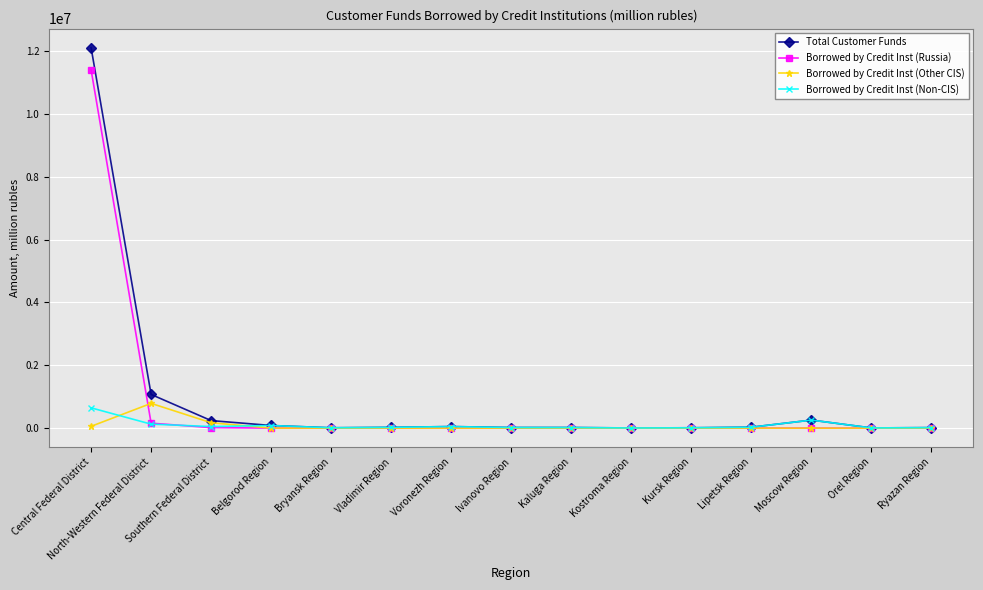

At how many categories does at least one series exceed 11225258?

1